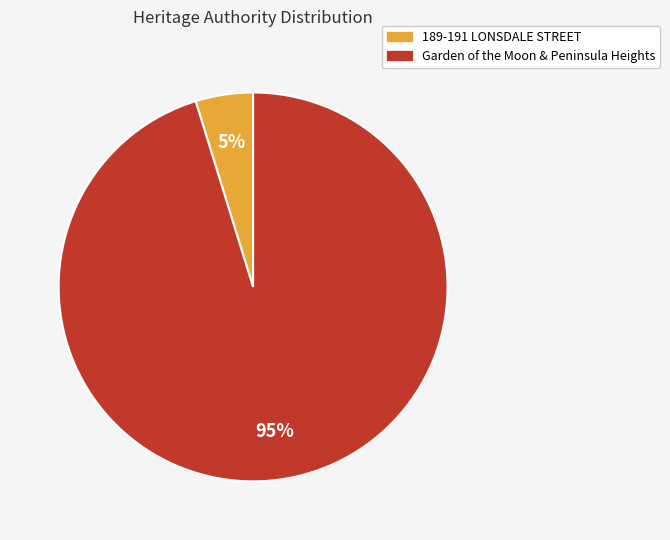

What is the majority slice?

Garden of the Moon & Peninsula Heights